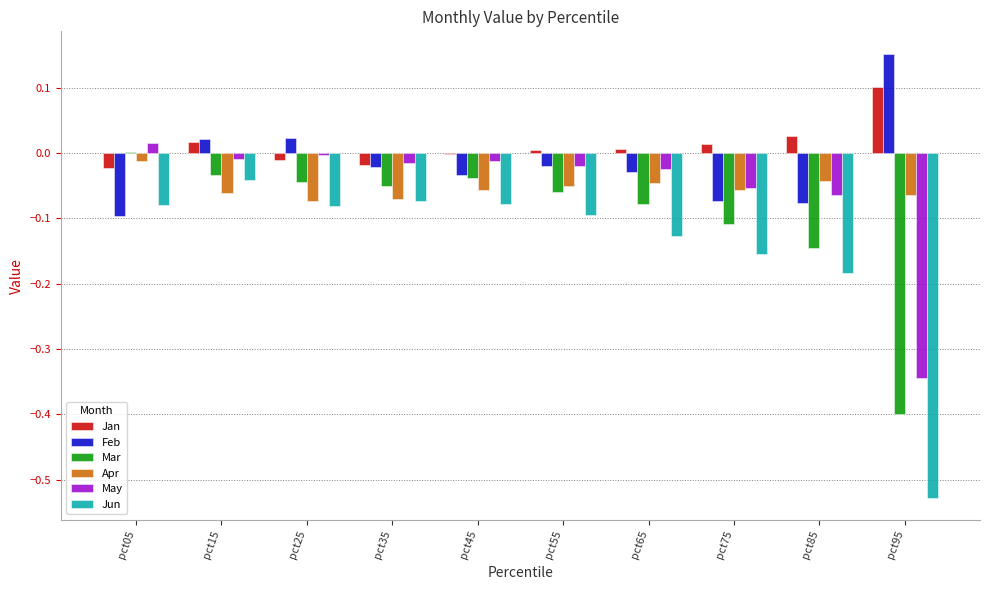

What is the total value across all series at pct95?

-1.1